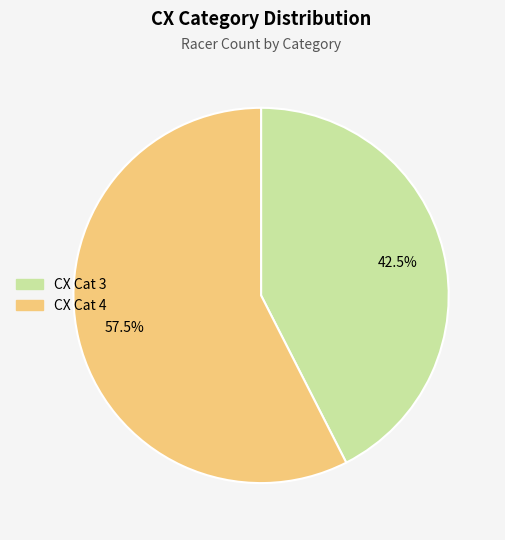

How many slices are in this pie chart?

2